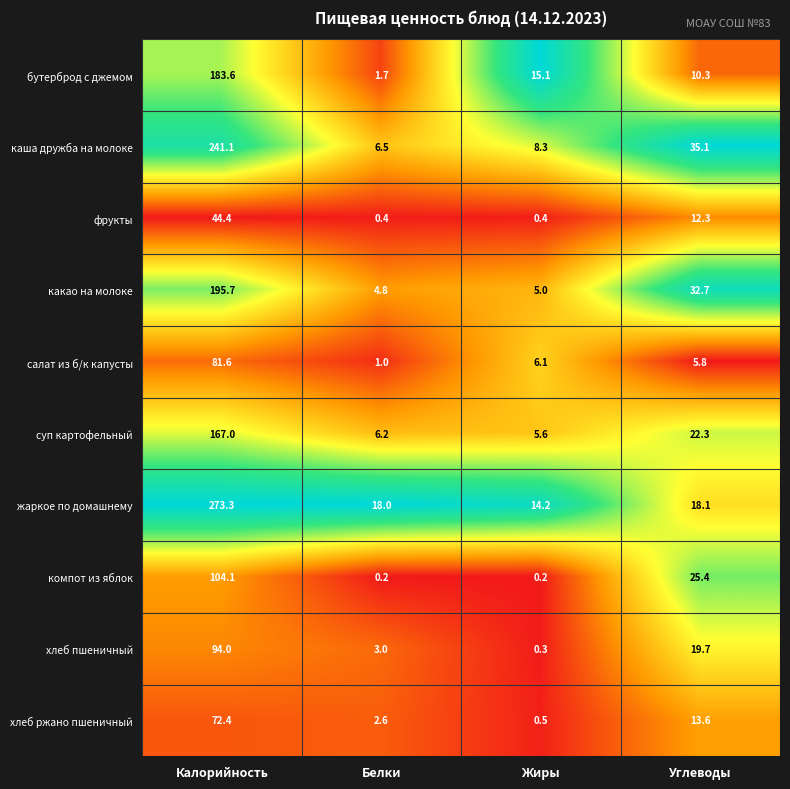

What is the sum of the каша дружба на молоке values at Жиры and Белки?

14.8